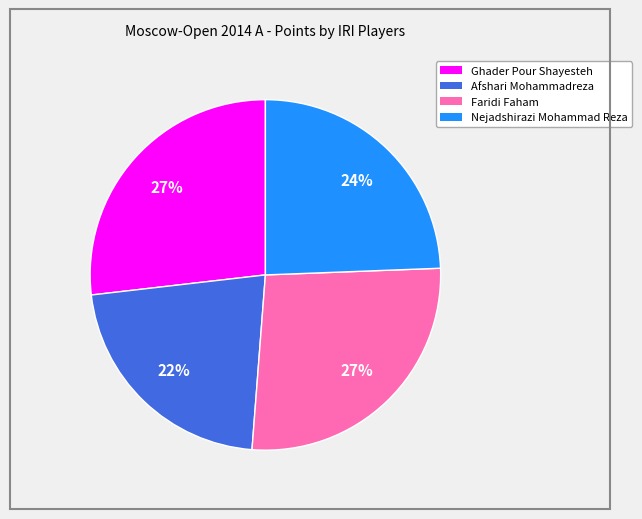

Which category has the smallest portion of the pie?

Afshari Mohammadreza